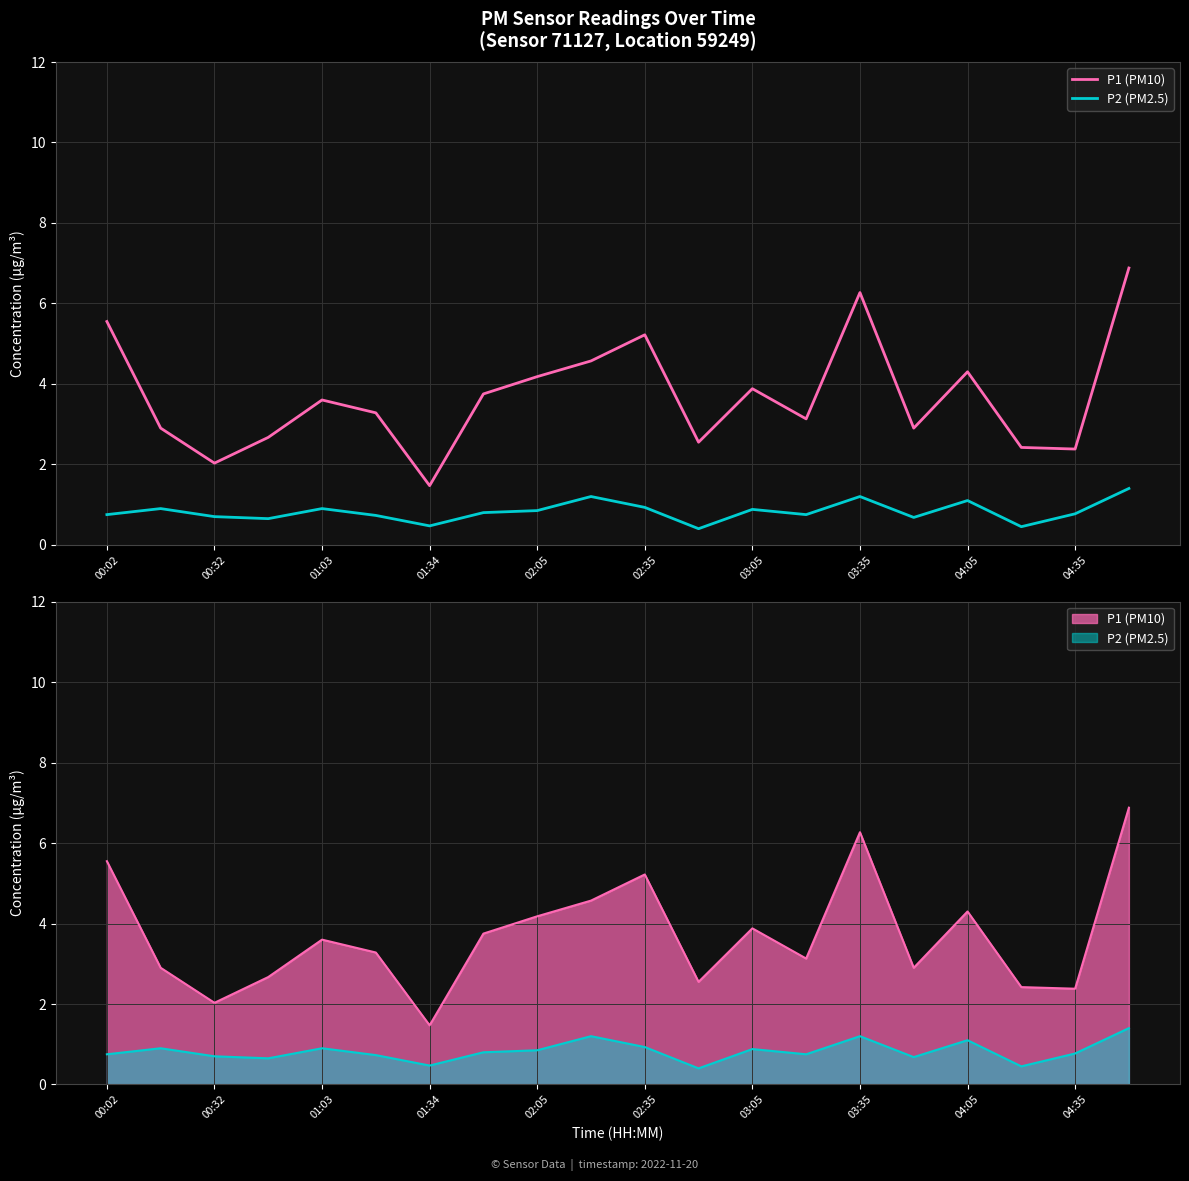

Which category has the lowest value in the P2 (PM2.5) series?

11